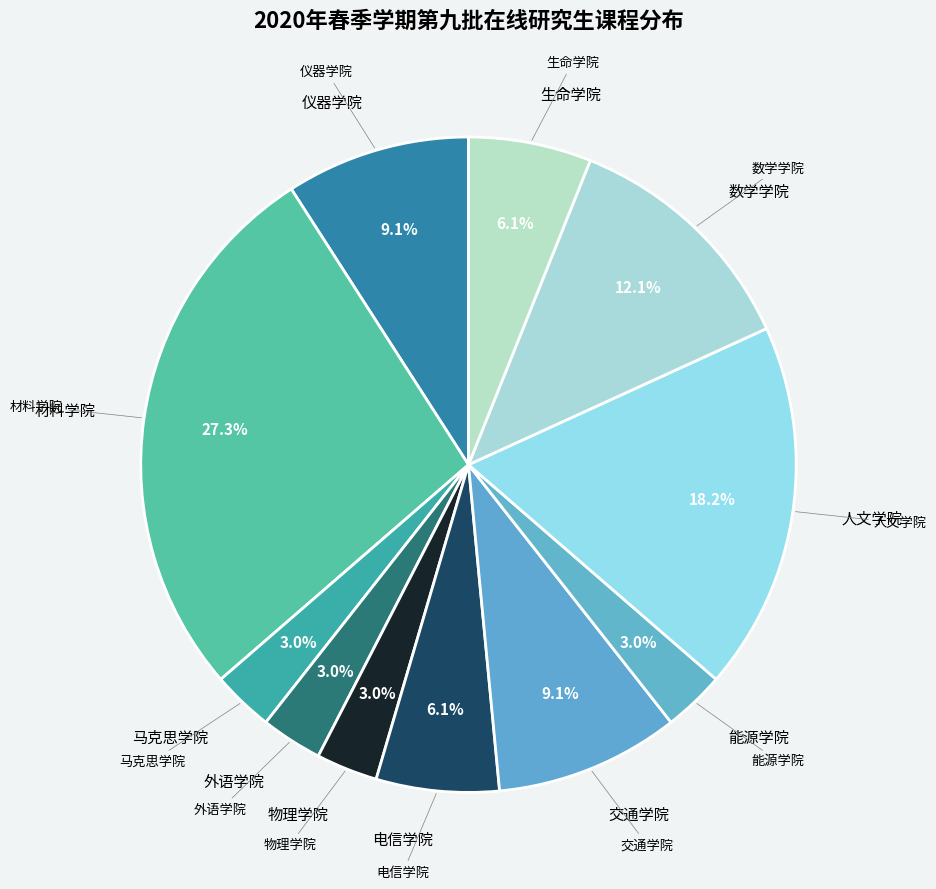

What is the largest slice in the pie chart?

材料学院